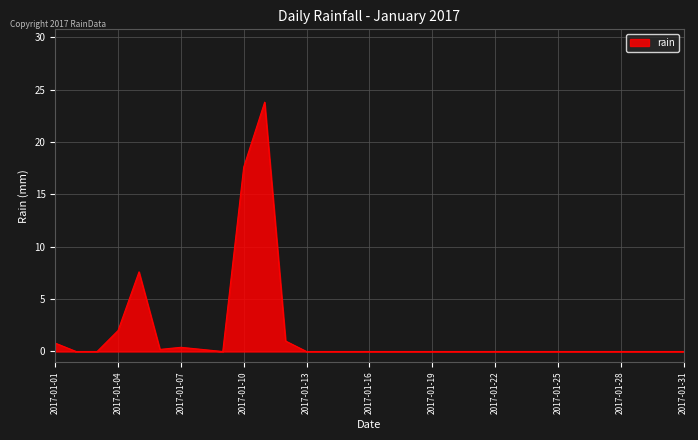

What is the difference between the maximum and minimum values?

23.8